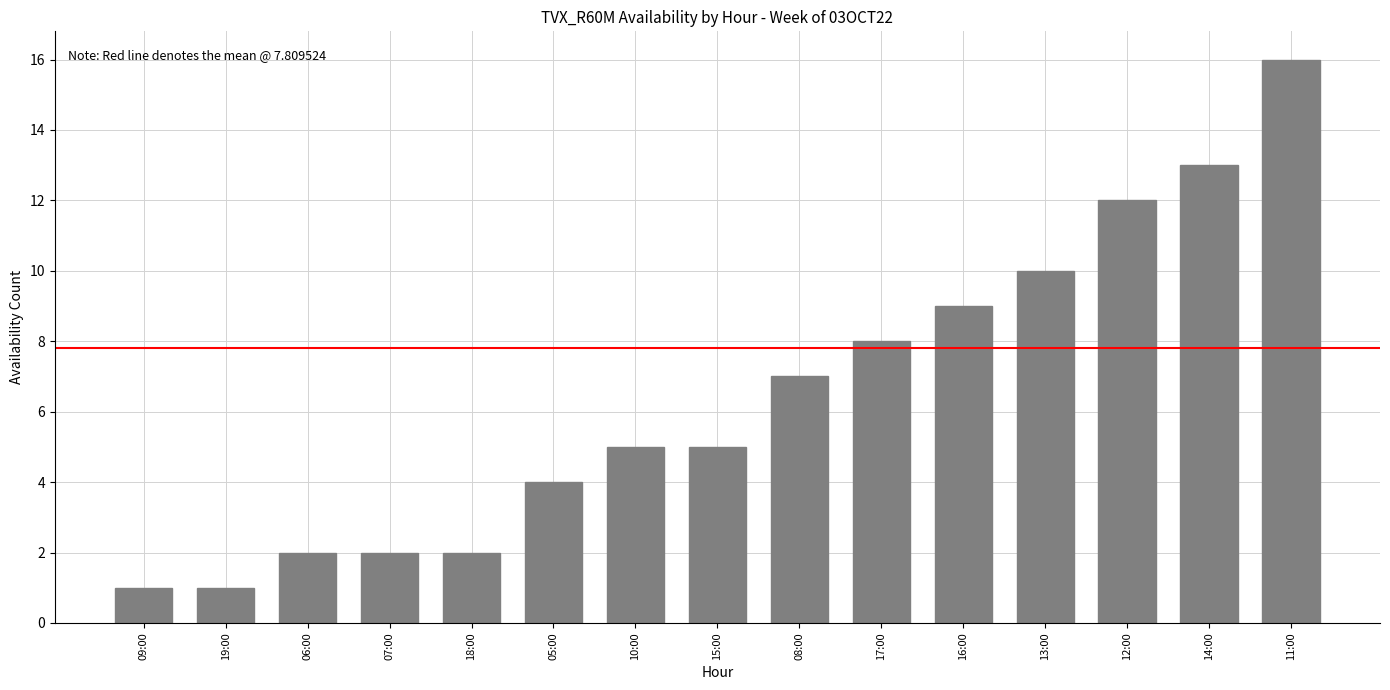

What is the label of the 8th bar from the left?

15:00